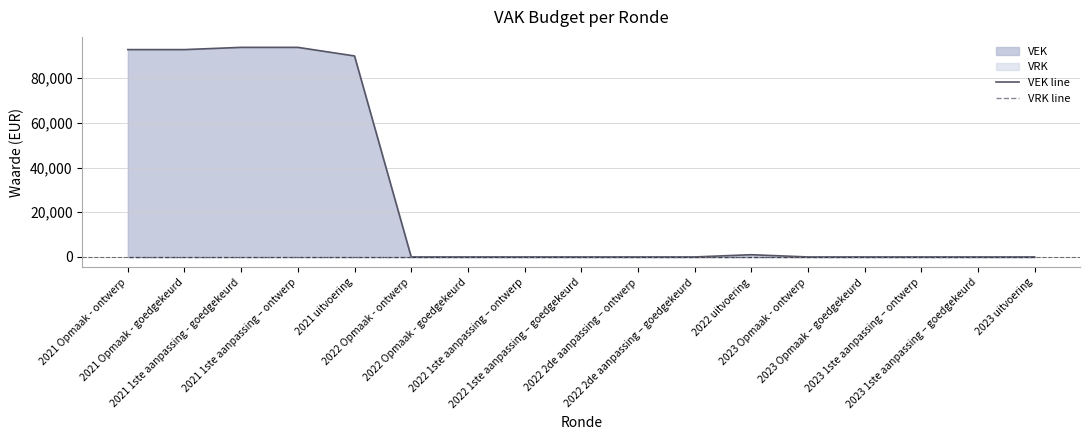

True or false: VEK line and VRK line cross at least once.

False